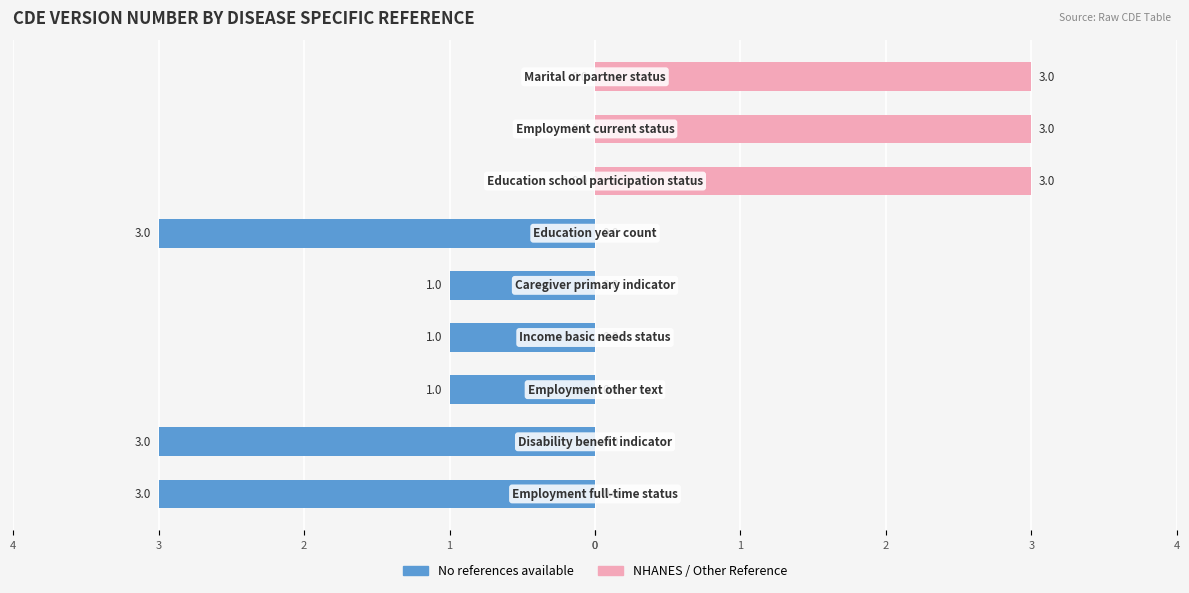

The No references available series shows -2 at 2. True or false?

False